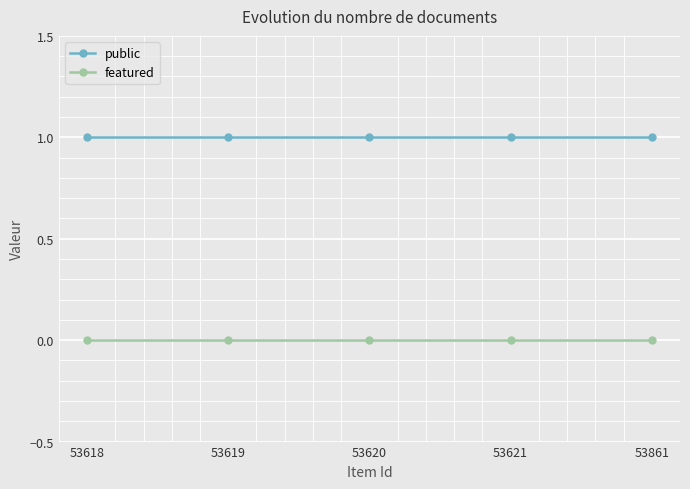

The value of public at 53861 is 1. True or false?

True